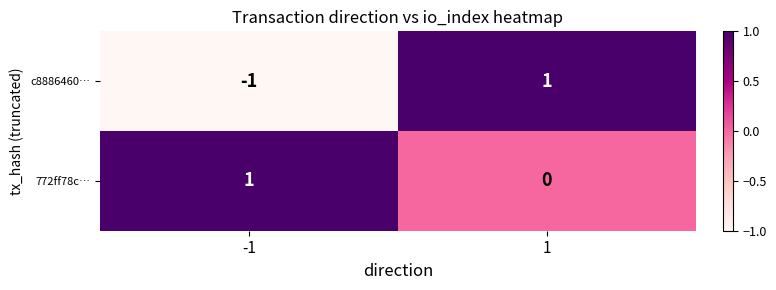

Is it true that c8886460… equals 1 at 1?

True